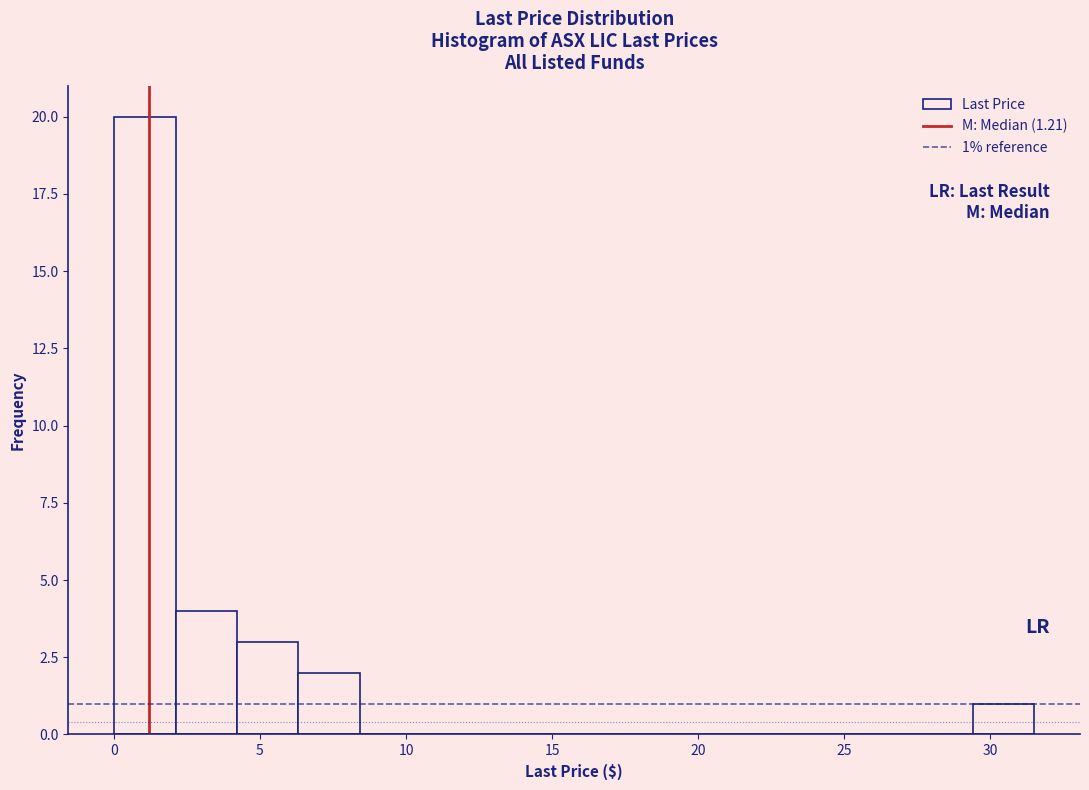

Which range on the x-axis has the tallest bar?

0.0 to 2.0